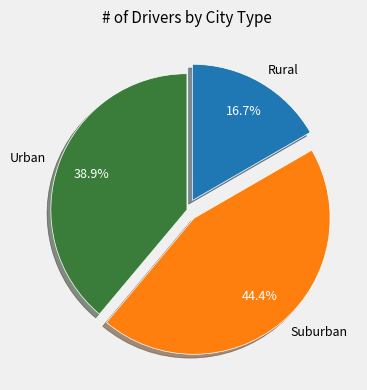

To the nearest percent, what is the average slice percentage?

33%